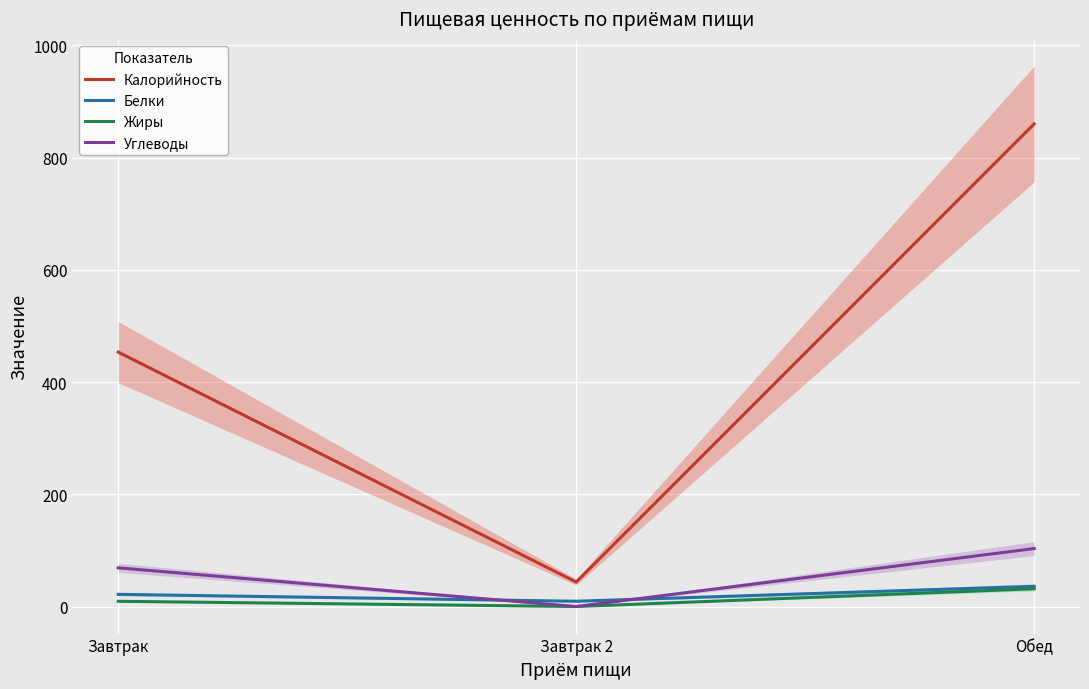

What is the label of the 3rd point from the right?

Завтрак